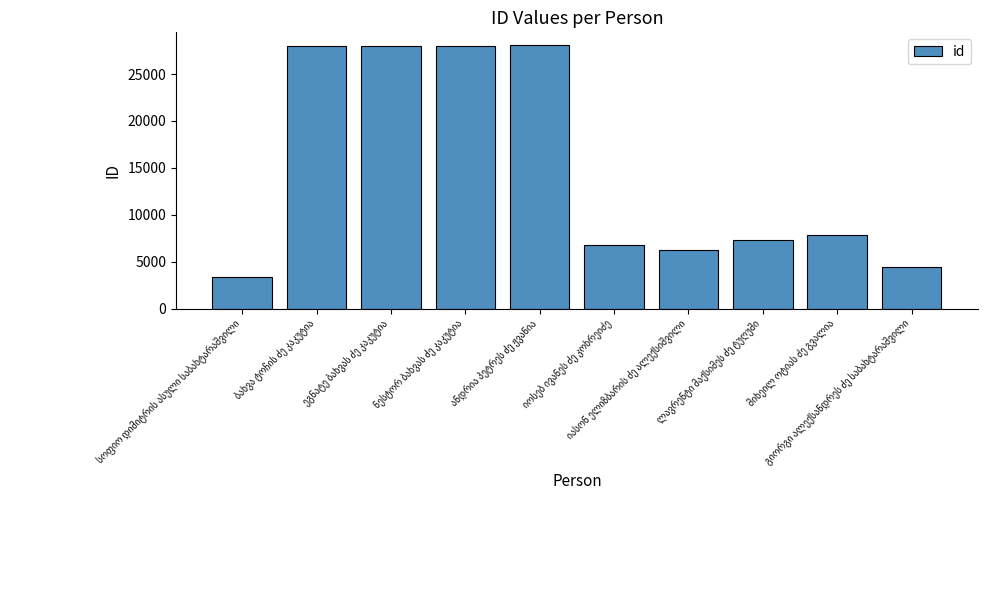

What is the maximum value shown in the chart?

28040